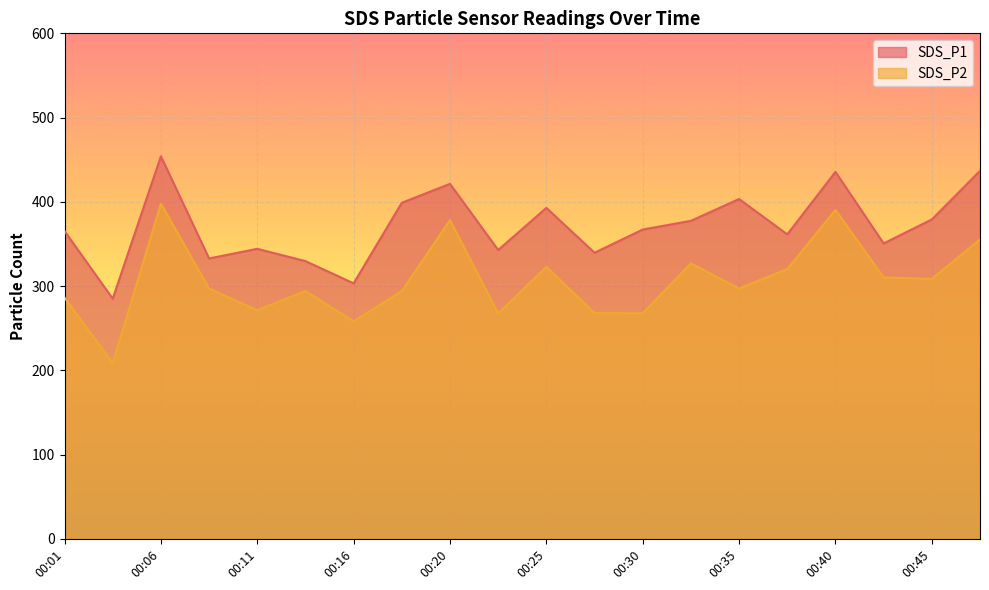

At which category does SDS_P2 reach its first local valley?

00:03